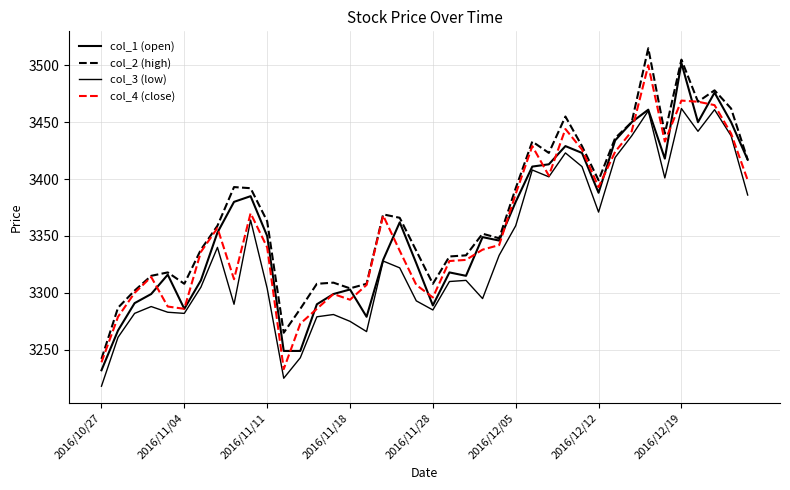

True or false: col_2 (high) and col_1 (open) cross at least once.

False